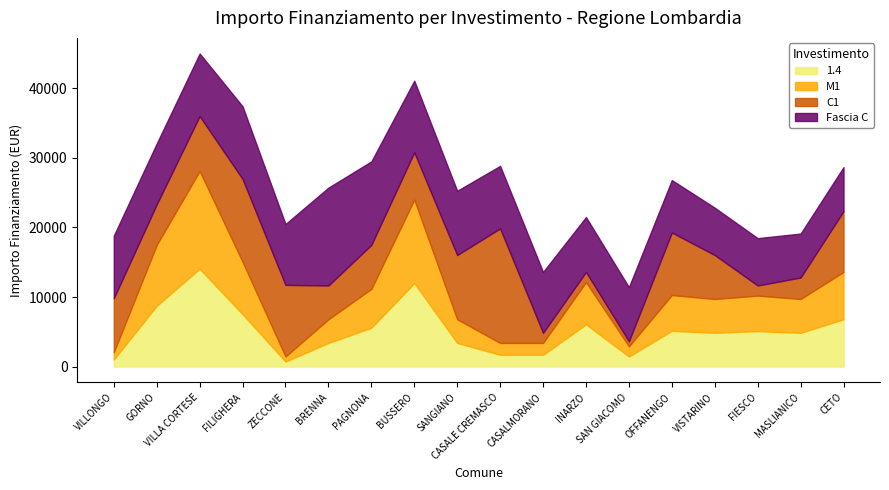

Reading left to right, transcribe all the data shown in this chart.

1.4: VILLONGO=1029	GORNO=8748	VILLA CORTESE=14063	FILIGHERA=7533	ZECCONE=729	BRENNA=3402	PAGNONA=5589	BUSSERO=12005	SANGIANO=3402	CASALE CREMASCO=1701	CASALMORANO=1701	INARZO=6075	SAN GIACOMO=1458	OFFANENGO=5145	VISTARINO=4860	FIESCO=5103	MASLIANICO=4860	CETO=6804
M1: VILLONGO=1029	GORNO=8748	VILLA CORTESE=14063	FILIGHERA=7533	ZECCONE=729	BRENNA=3402	PAGNONA=5589	BUSSERO=12005	SANGIANO=3402	CASALE CREMASCO=1701	CASALMORANO=1701	INARZO=6075	SAN GIACOMO=1458	OFFANENGO=5145	VISTARINO=4860	FIESCO=5103	MASLIANICO=4860	CETO=6804
C1: VILLONGO=7776	GORNO=5831	VILLA CORTESE=7889	FILIGHERA=11907	ZECCONE=10290	BRENNA=4860	PAGNONA=6318	BUSSERO=6804	SANGIANO=9234	CASALE CREMASCO=16464	CASALMORANO=1458	INARZO=1458	SAN GIACOMO=729	OFFANENGO=8991	VISTARINO=6318	FIESCO=1458	MASLIANICO=3087	CETO=8748
Fascia C: VILLONGO=8991	GORNO=8748	VILLA CORTESE=8991	FILIGHERA=10449	ZECCONE=8748	BRENNA=14063	PAGNONA=12005	BUSSERO=10290	SANGIANO=9234	CASALE CREMASCO=8991	CASALMORANO=8748	INARZO=7889	SAN GIACOMO=7776	OFFANENGO=7533	VISTARINO=6804	FIESCO=6804	MASLIANICO=6318	CETO=6318